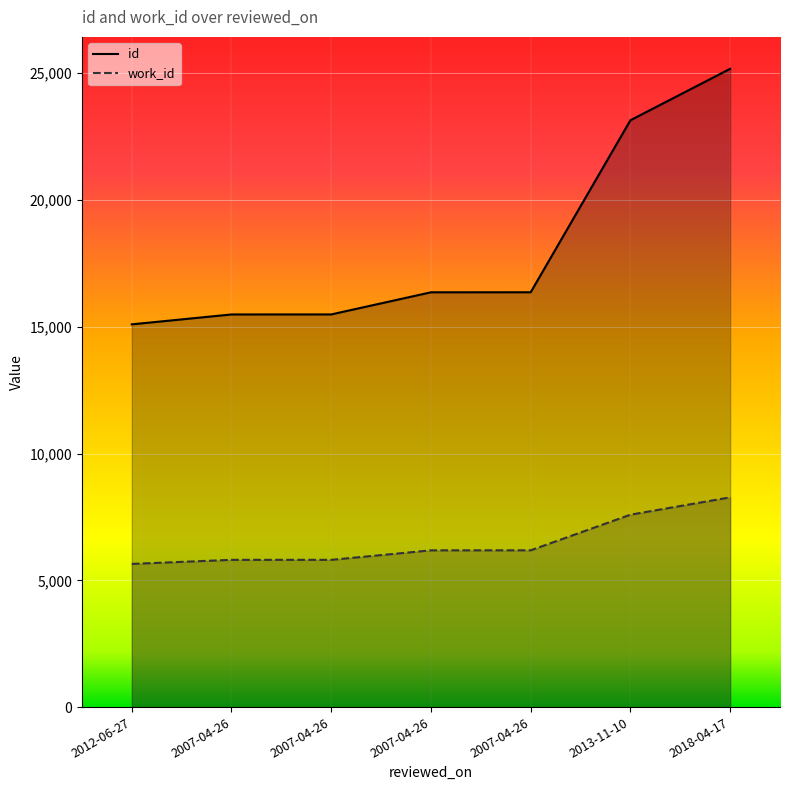

What are all the series names shown in the legend?

id, work_id